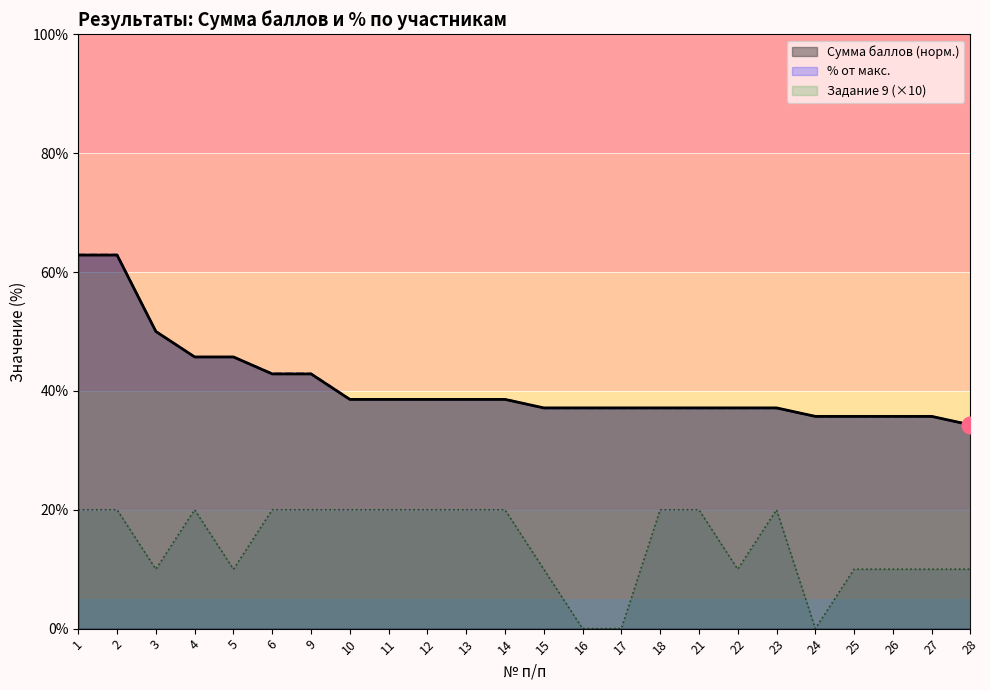

Where is Задание 9 (×10) nearest to the value 10?

3